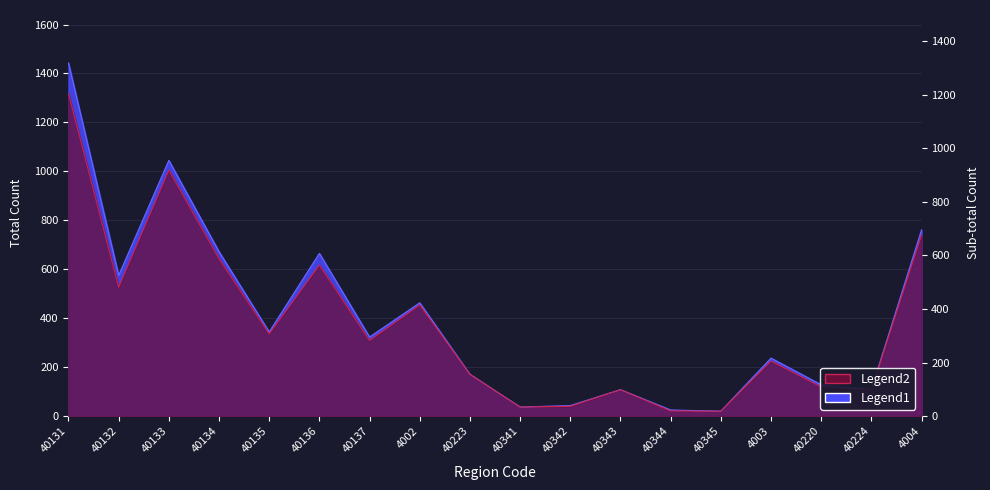

Which series has the largest total across all categories?

Total